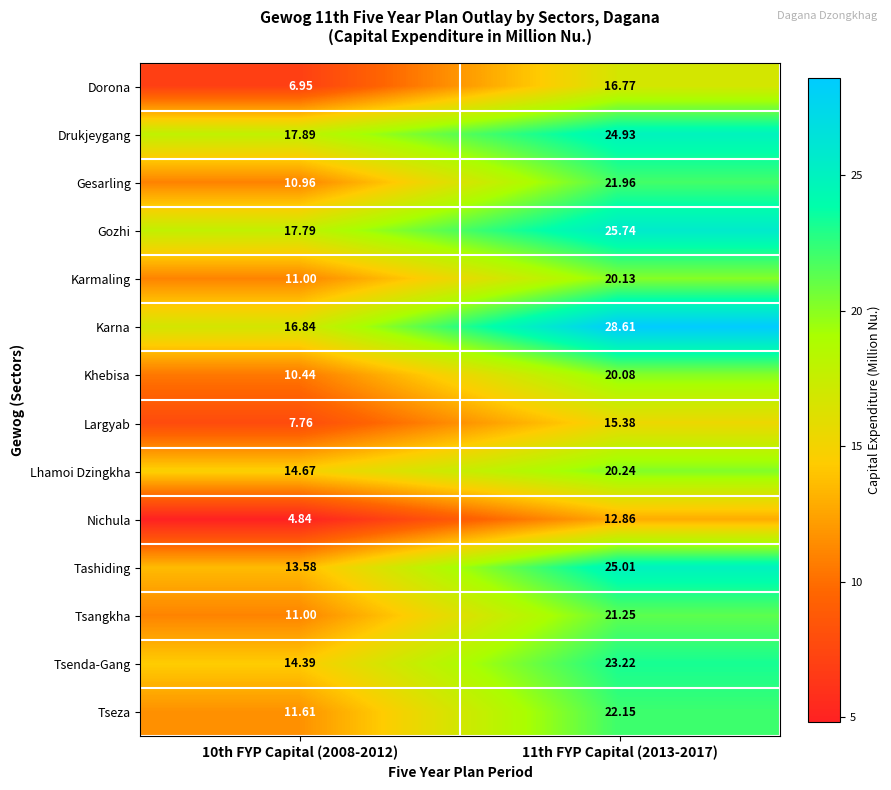

Count the number of categories in the chart.

2